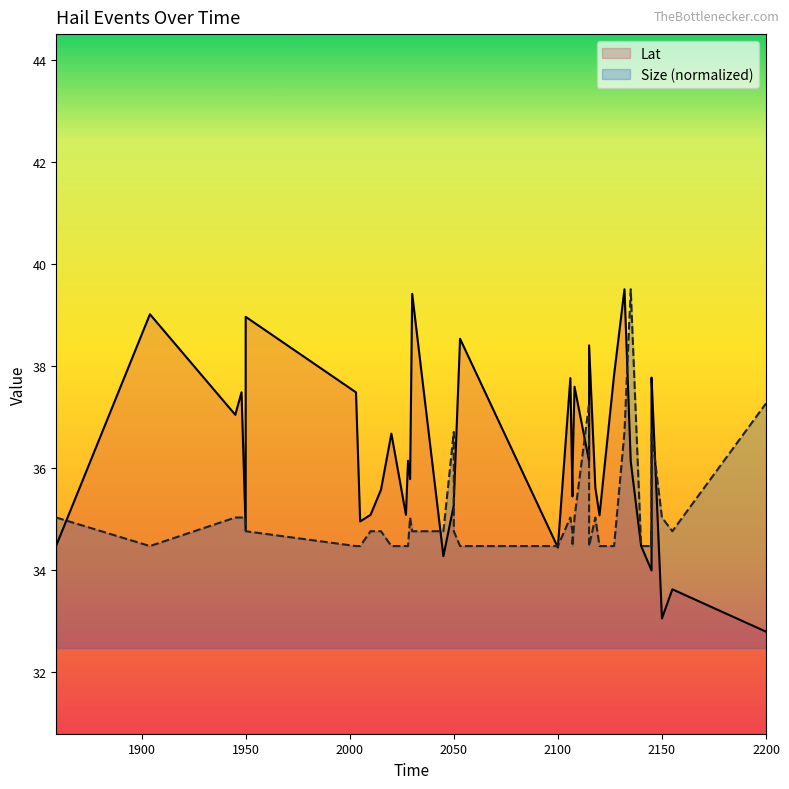

Which label corresponds to the smallest value in the chart?

2200